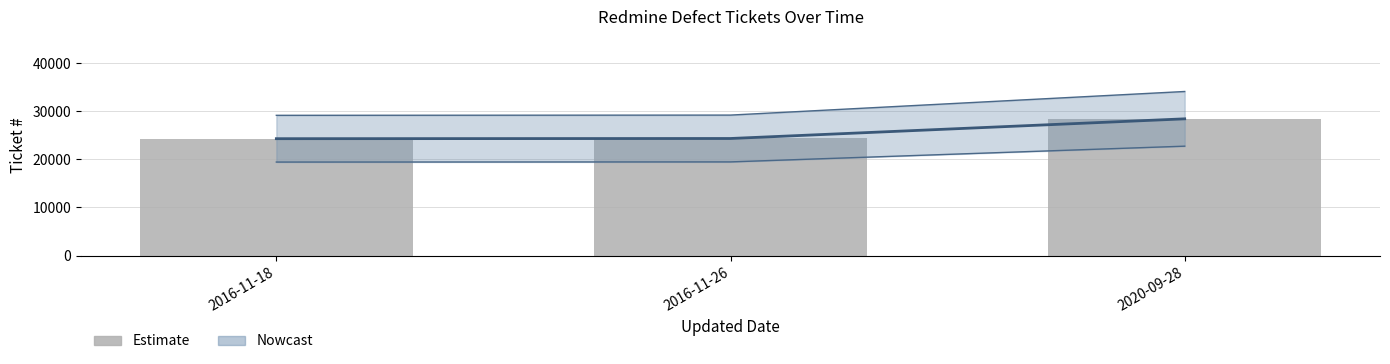

Are the bars horizontal?

No